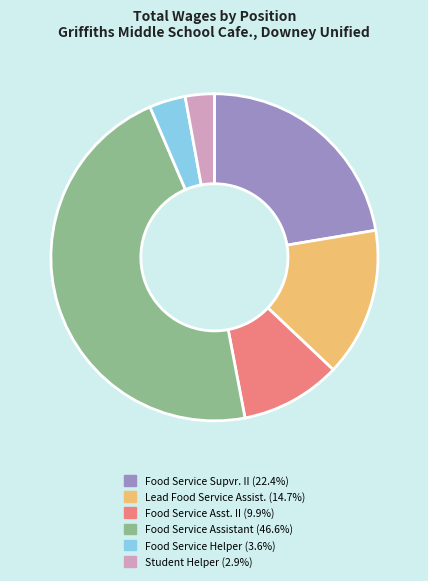

The Food Service Assistant slice represents 47% of the pie. True or false?

True